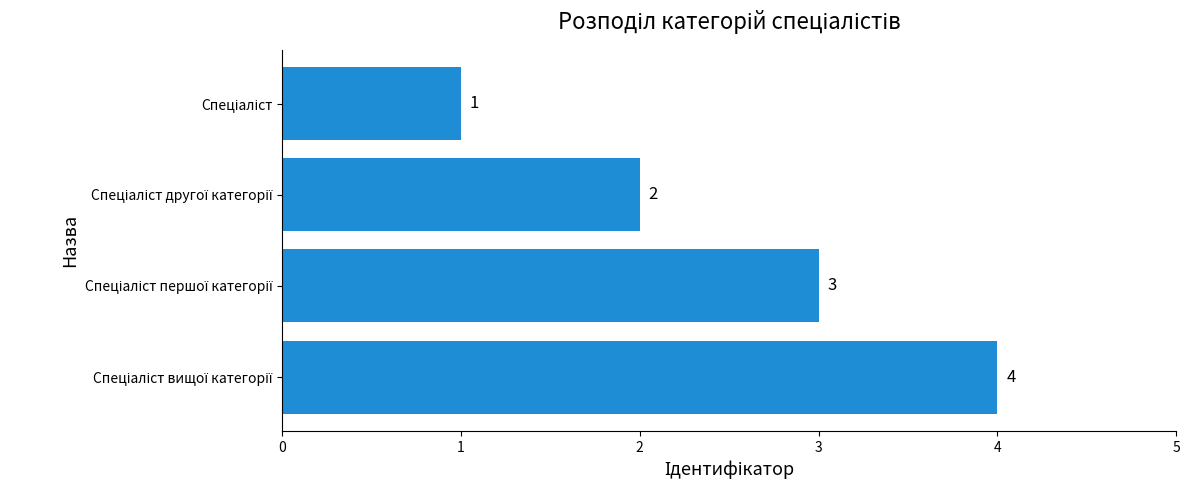

What is the value of the 3rd bar from the top?

3